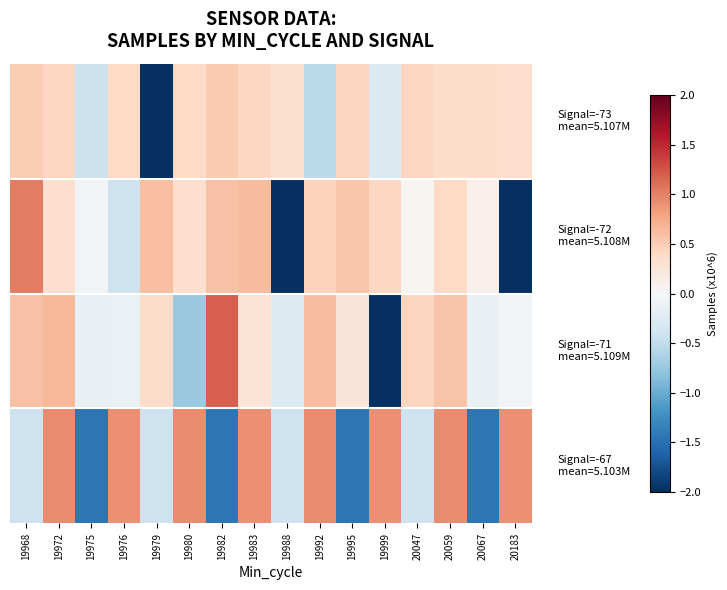

What is the smallest value displayed?

-3.7